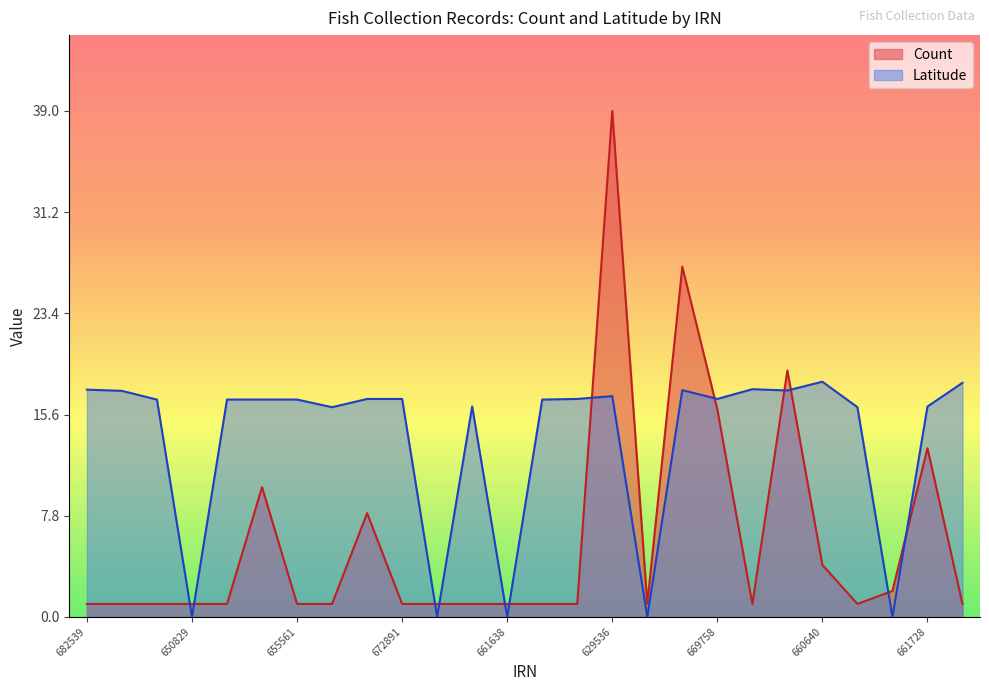

Rank the series at 675914 from lowest to highest value.

Count, Latitude